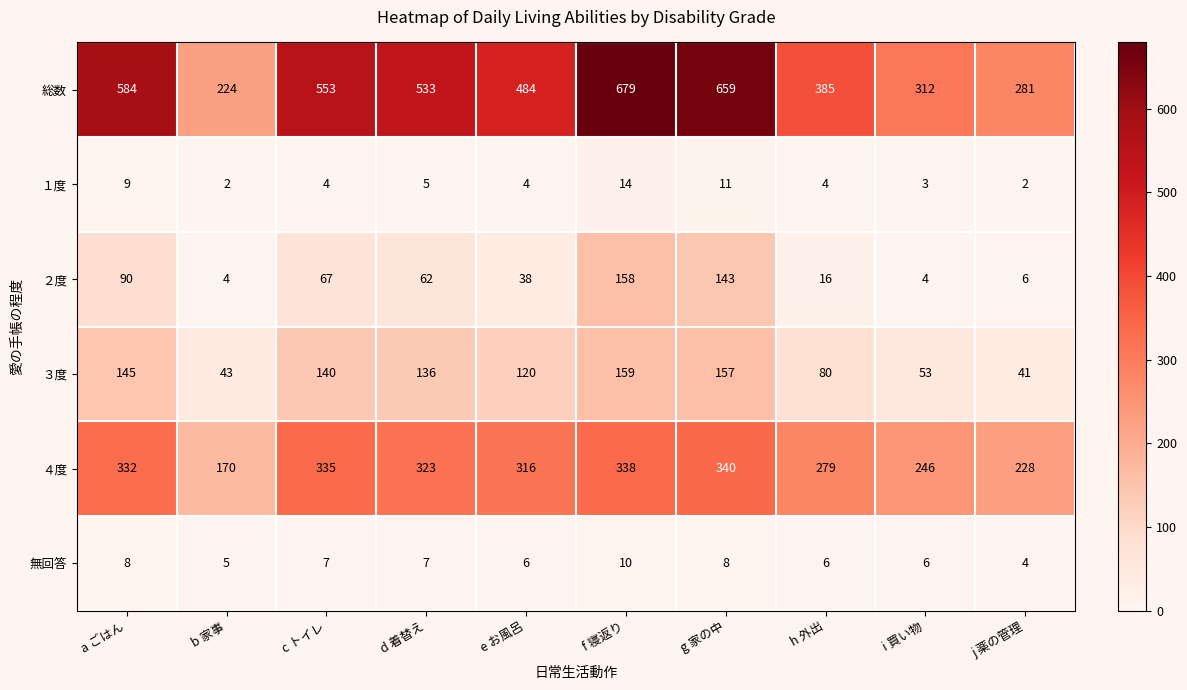

What is the spread (max minus min) of values at a ごはん?

576